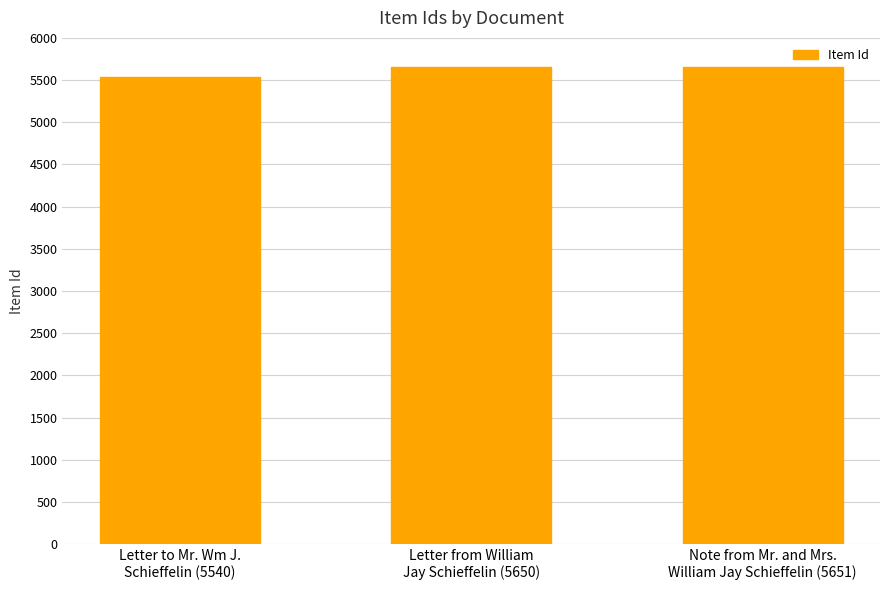

What is the difference between the maximum and minimum values?

111